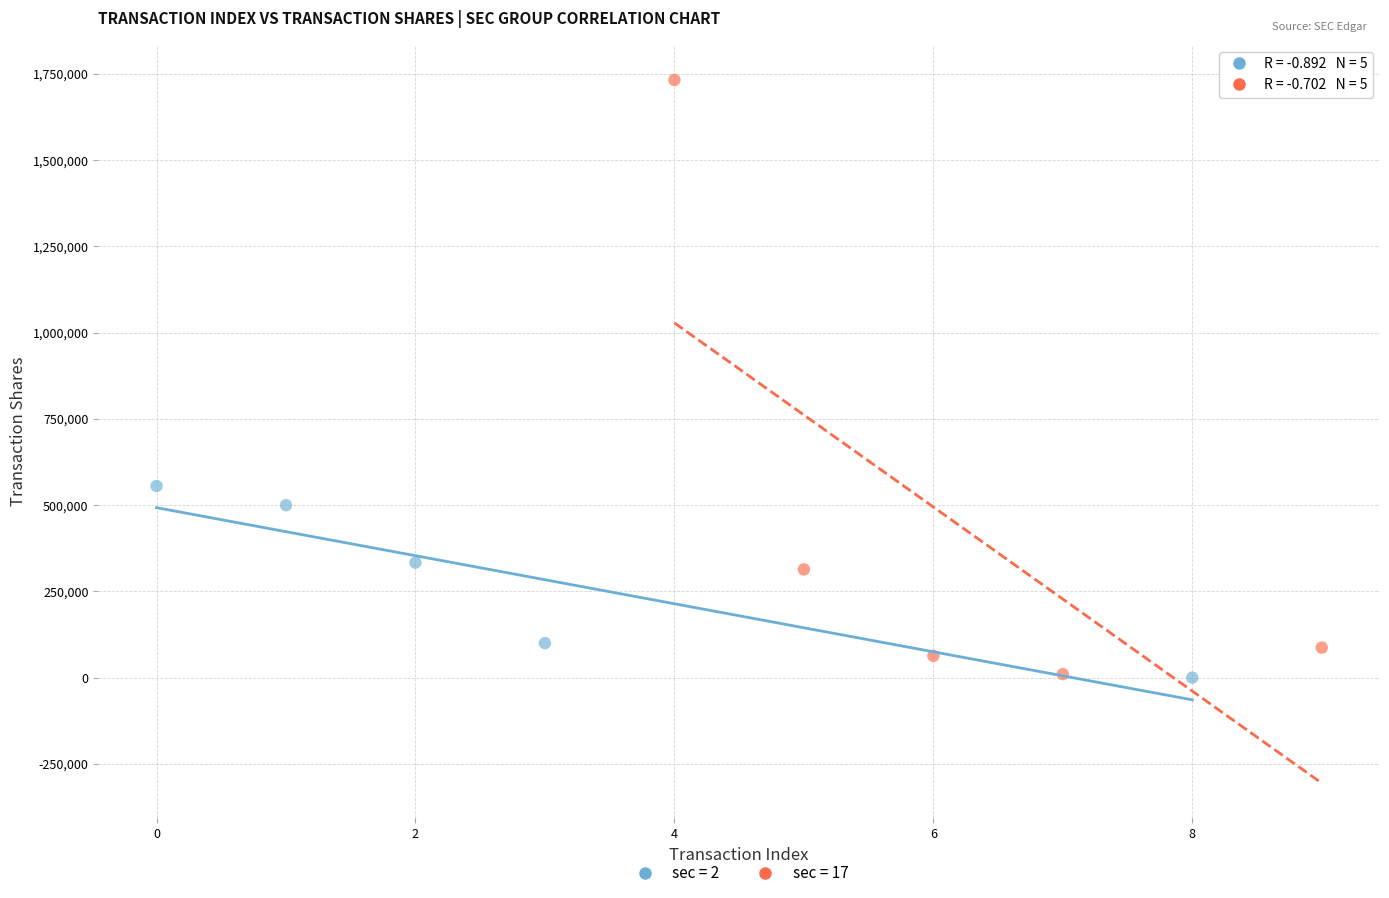

Which series reaches the maximum Y coordinate?

sec = 17